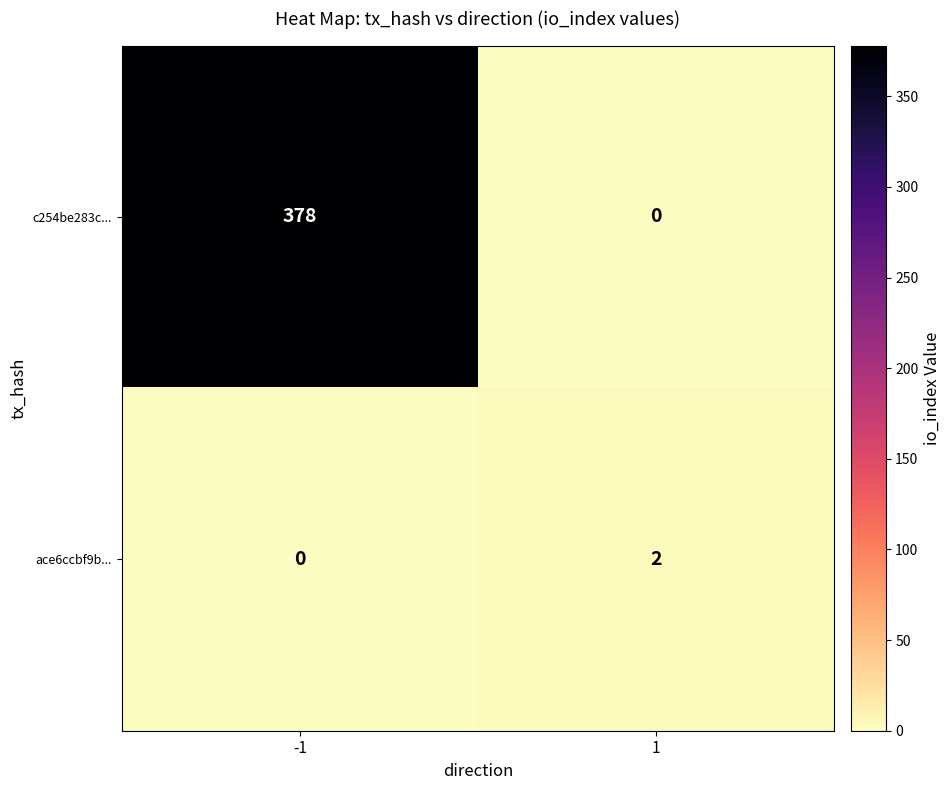

What is the greatest value displayed?

378